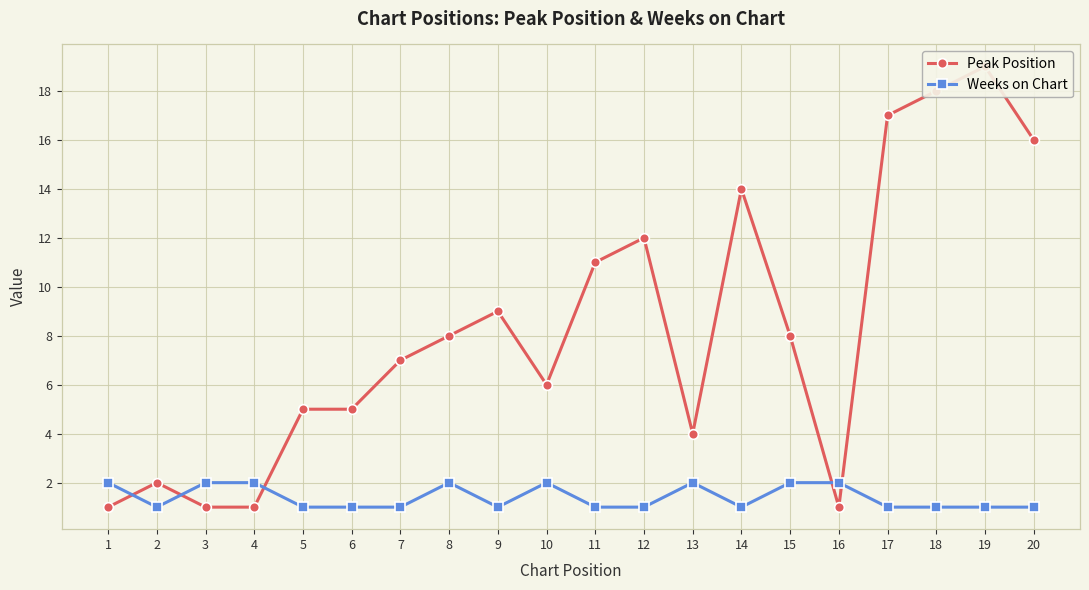

Which series has the largest total across all categories?

Peak Position